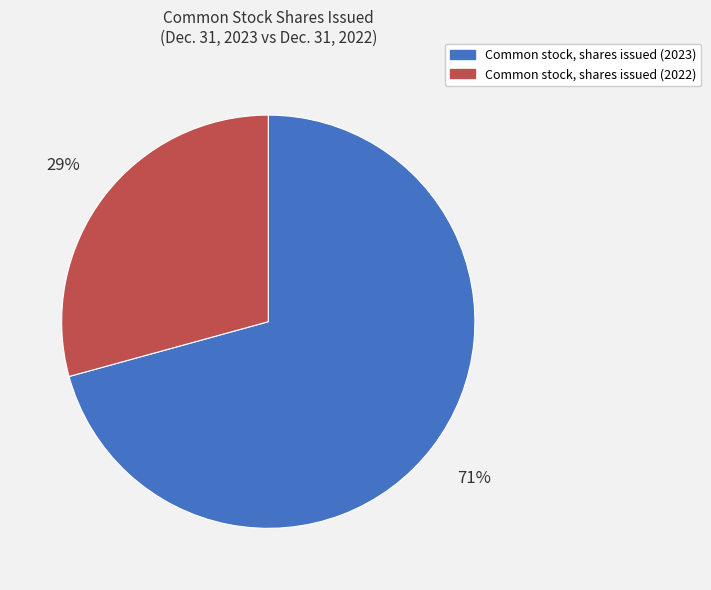

To the nearest percent, what portion does Common stock, shares issued (2023) represent?

71%